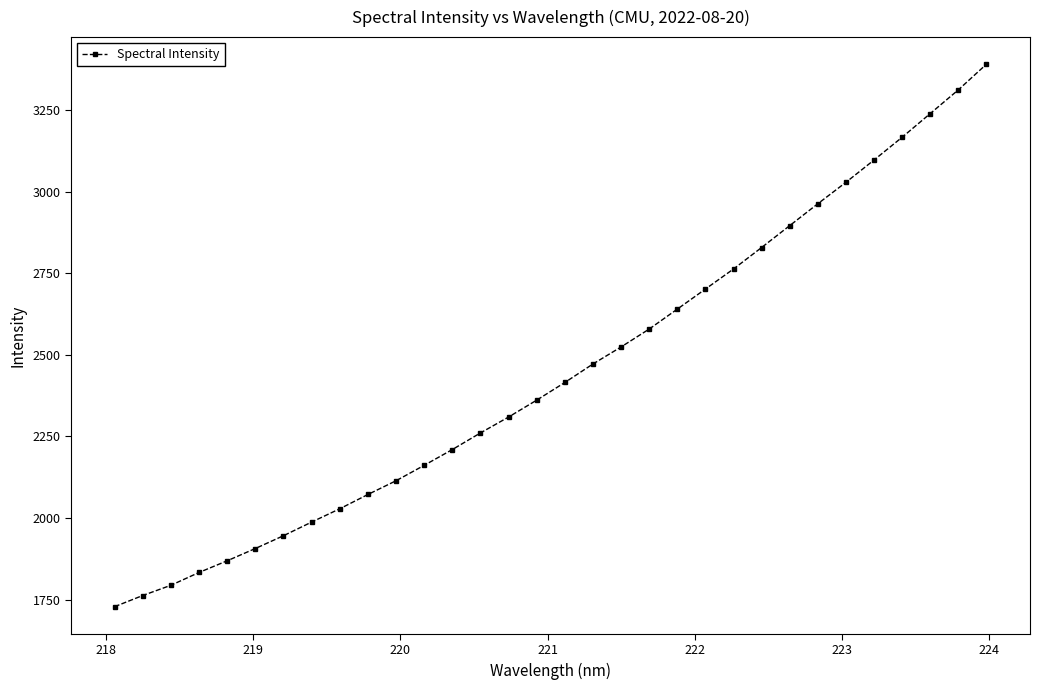

What is the value of the 12th point from the left?

2161.5